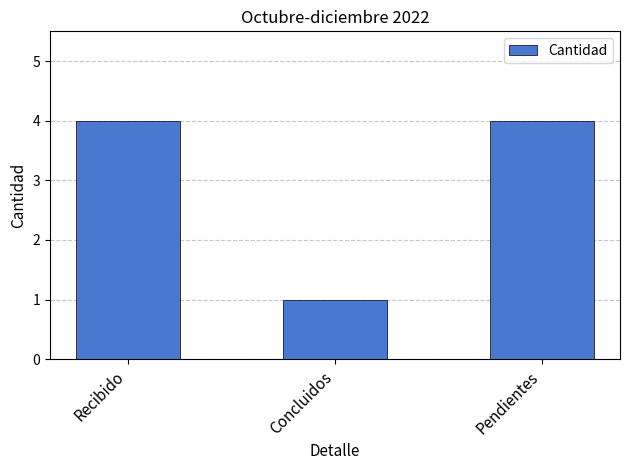

At which label is the value closest to 2?

Concluidos